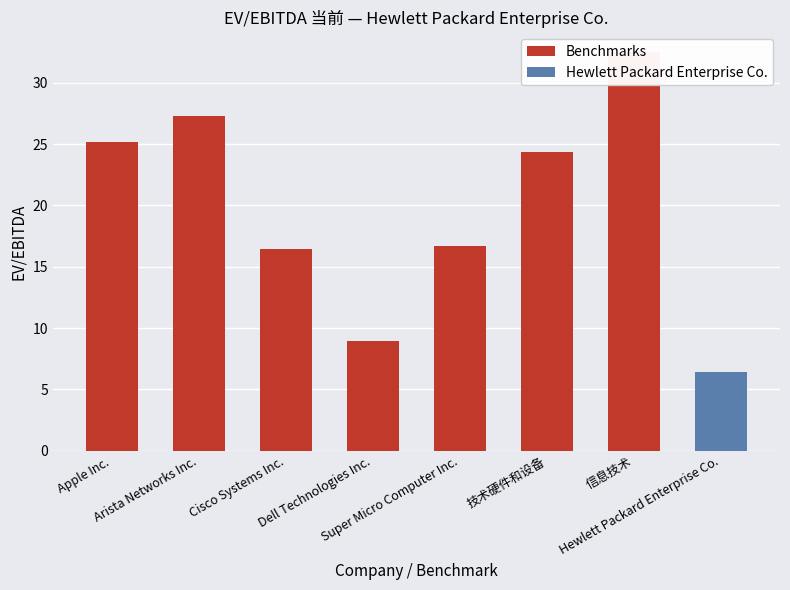

What is the label of the 1st bar from the right?

信息技术